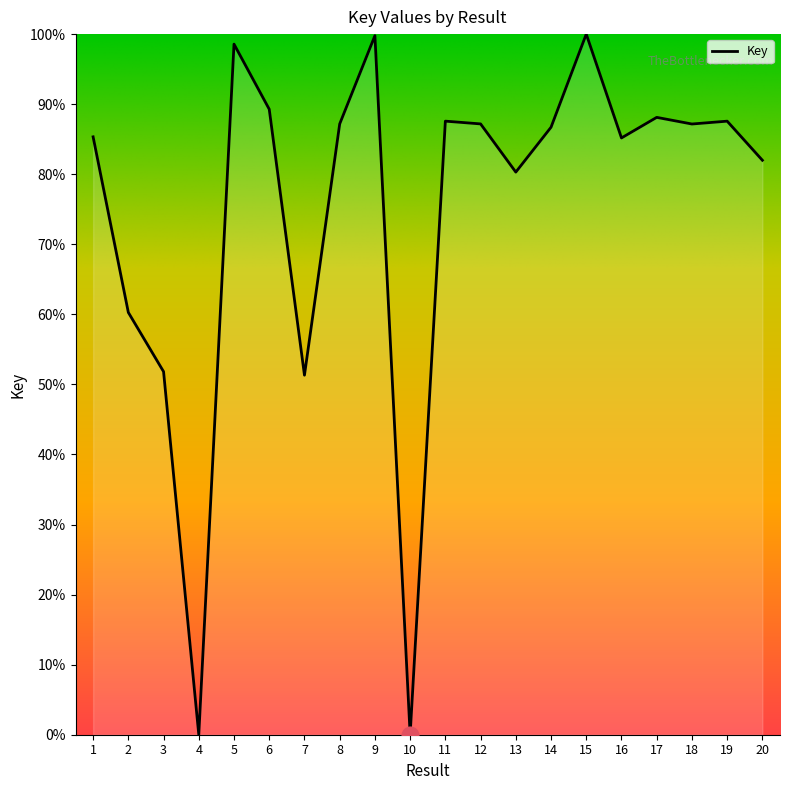

What is the maximum value shown in the chart?

100.0